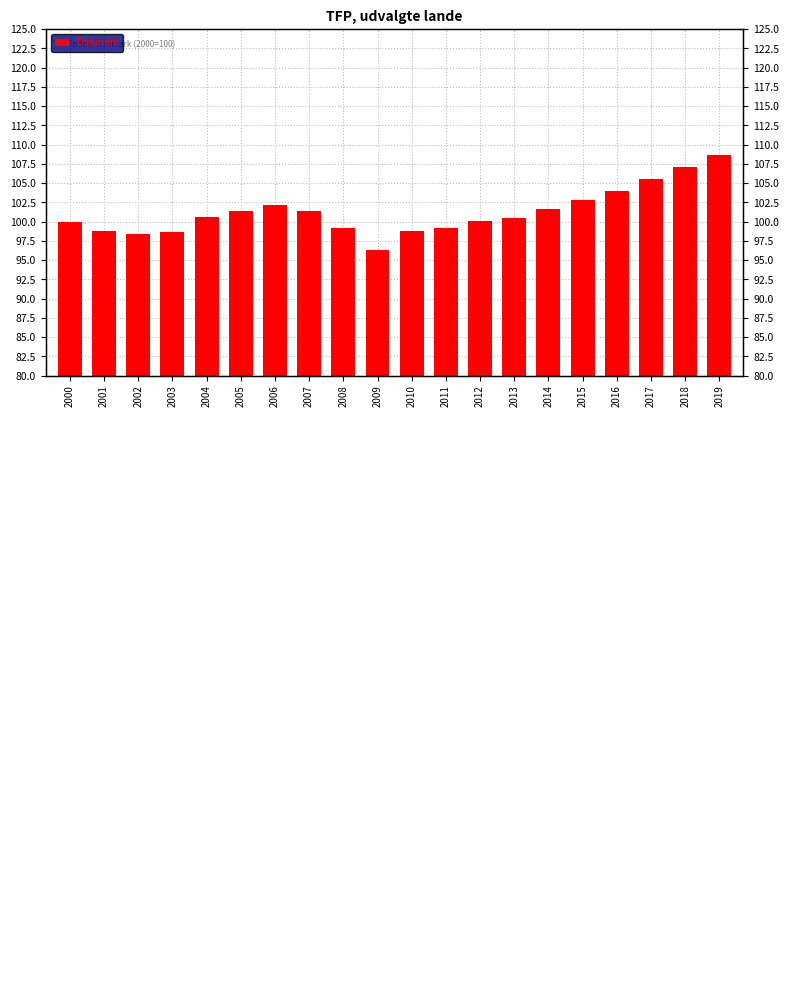

What is the change in value from 2001 to 2019?

+9.9